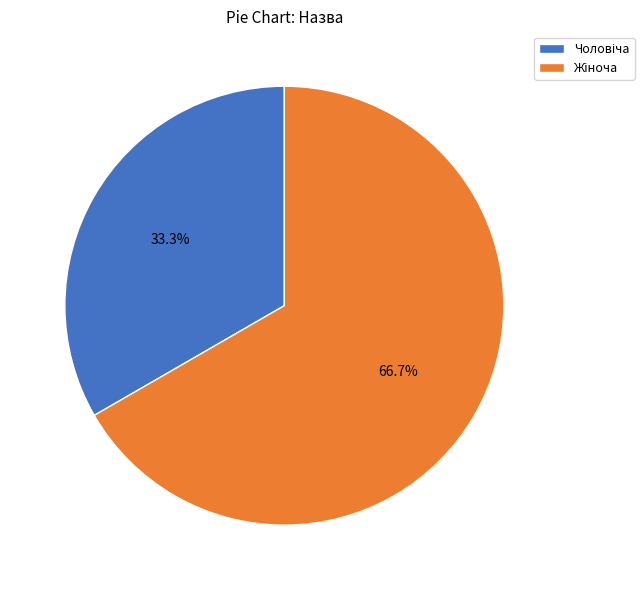

Is there a majority slice in this chart?

Yes